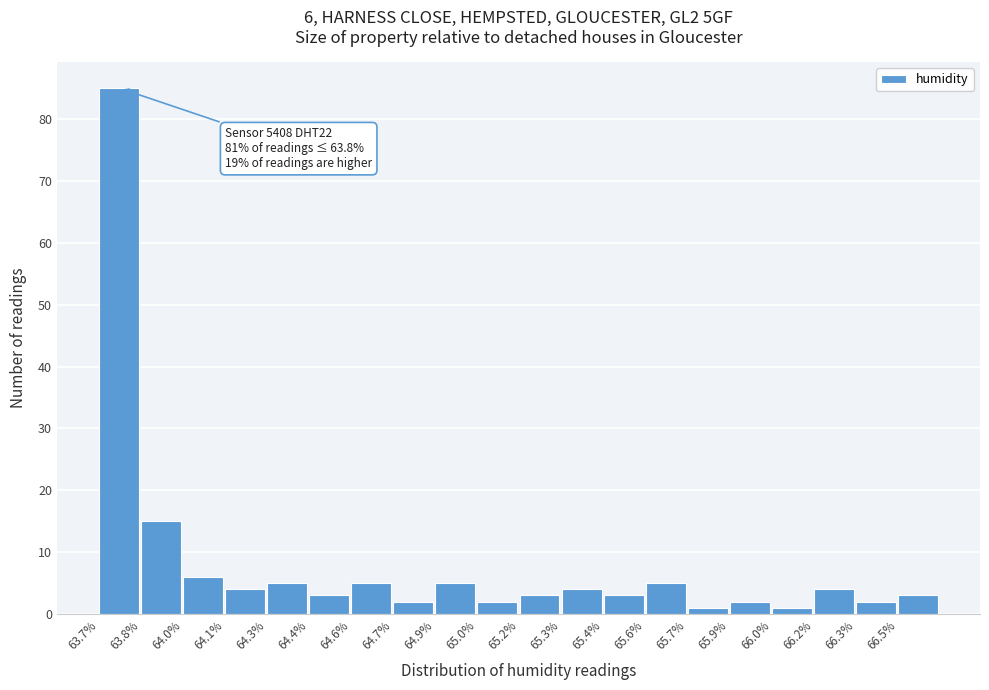

Reading right to left, transcribe all the data shown in this chart.

3	2	4	1	2	1	5	3	4	3	2	5	2	5	3	5	4	6	15	85